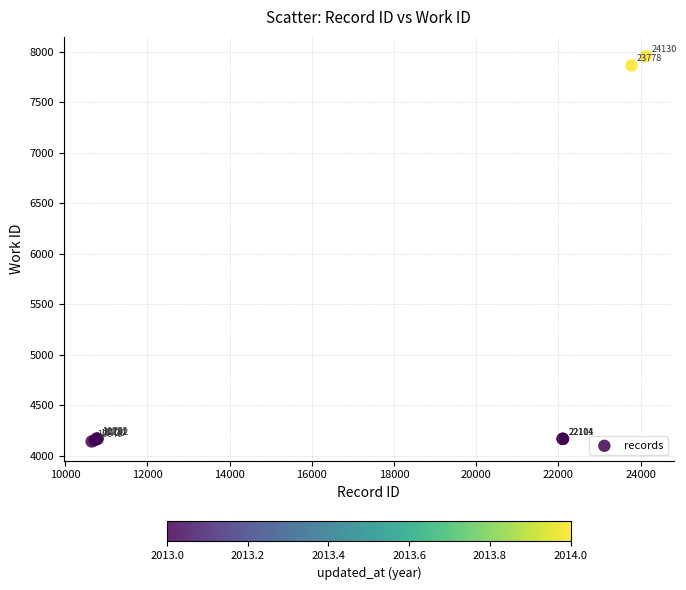

What Y value in the scatter plot is closest to 6049?

7864